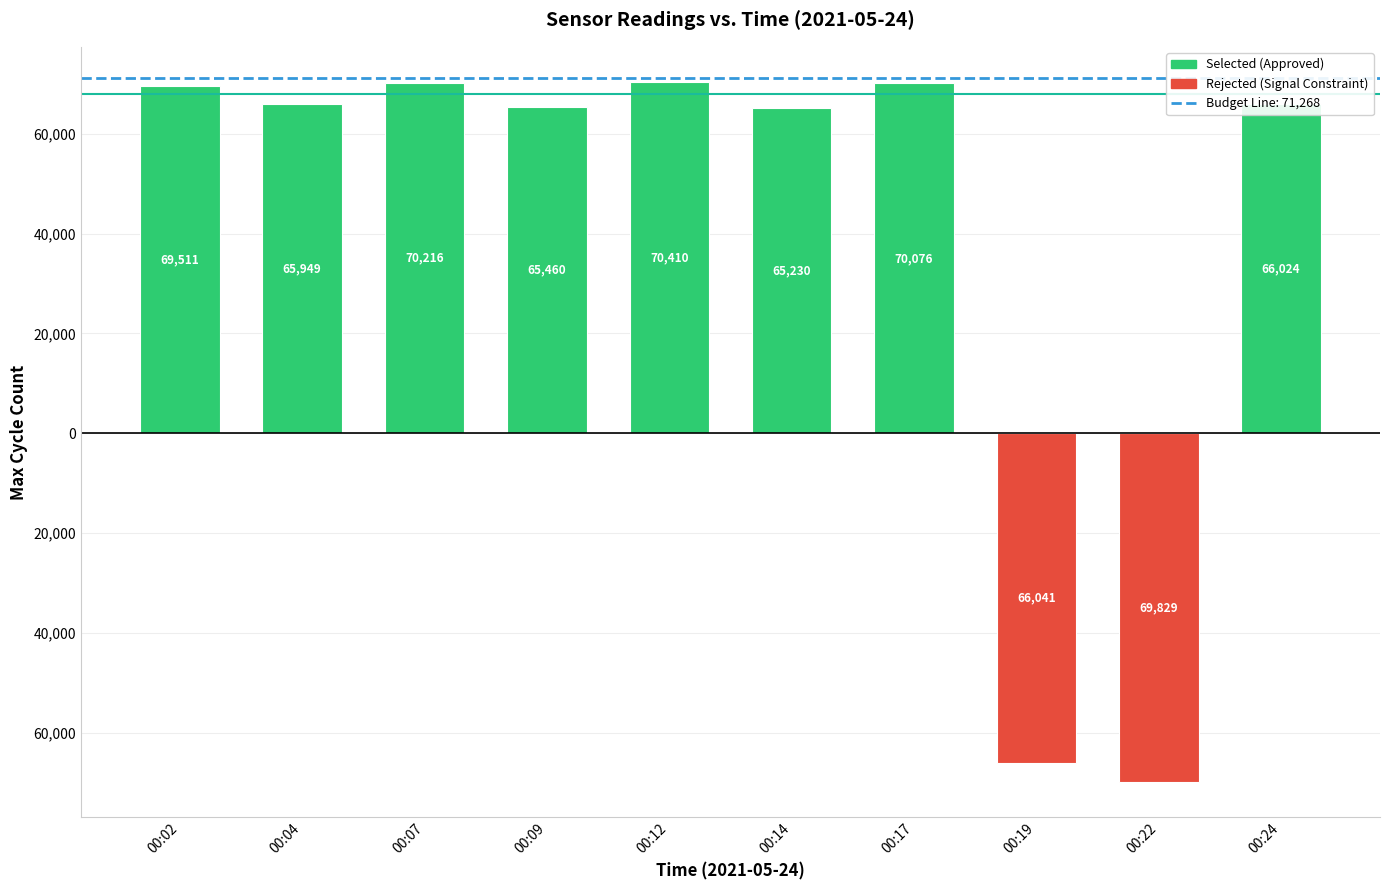

True or false: Rejected (Signal Constraint) has a value of 35166 at 00:17.

False